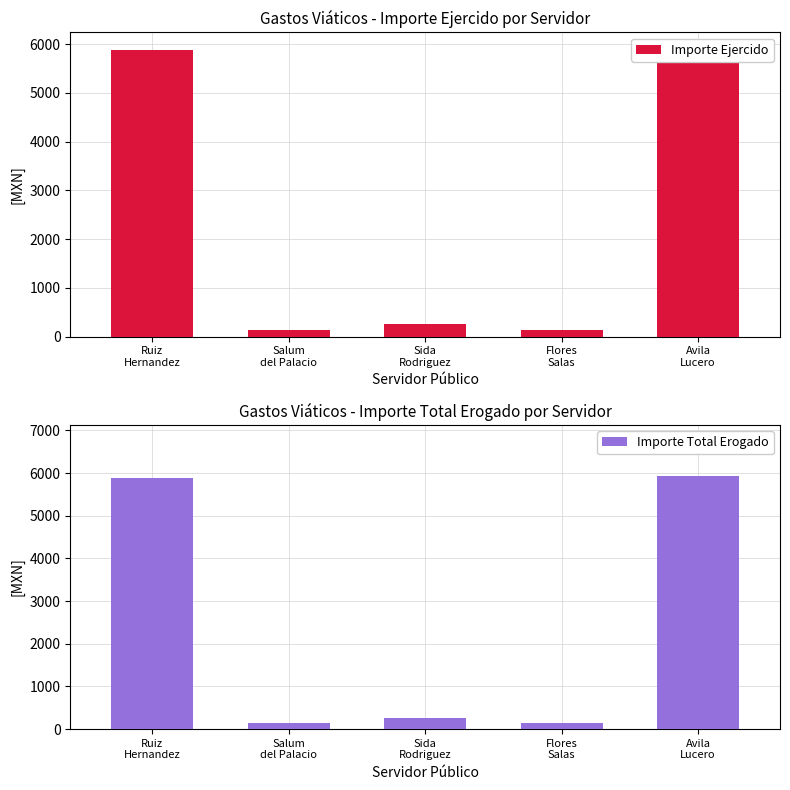

What is the average value of the Importe Ejercido series?

2473